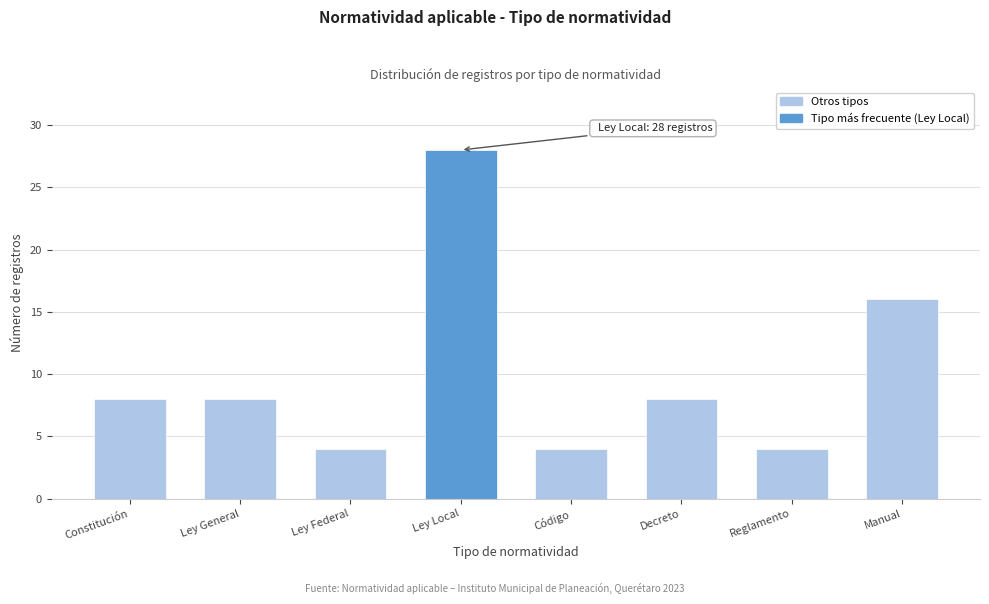

Reading right to left, extract all data points from this chart.

16	4	8	4	28	4	8	8